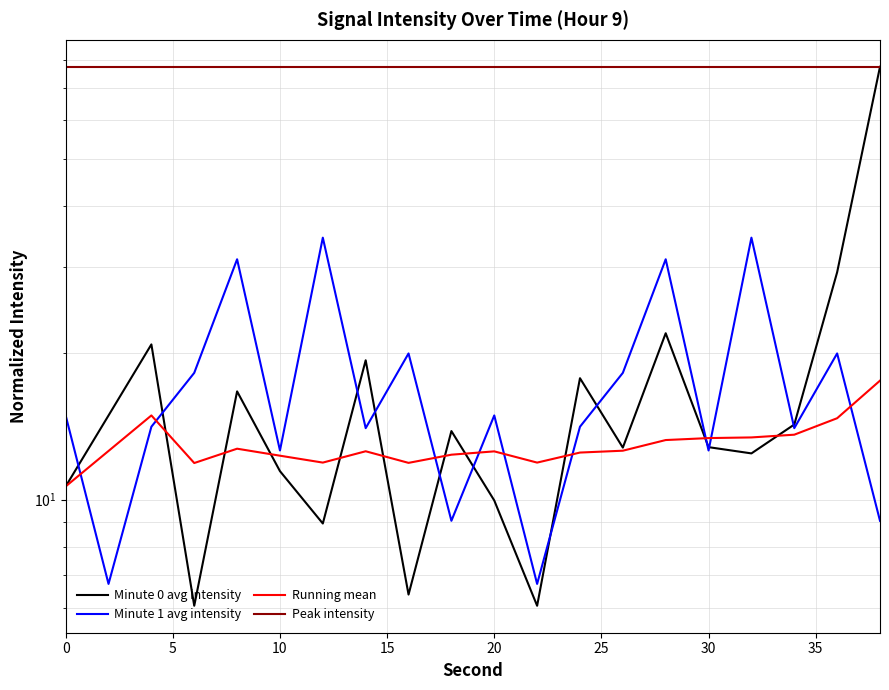

How many data points in Minute 0 avg intensity are above 13?

10